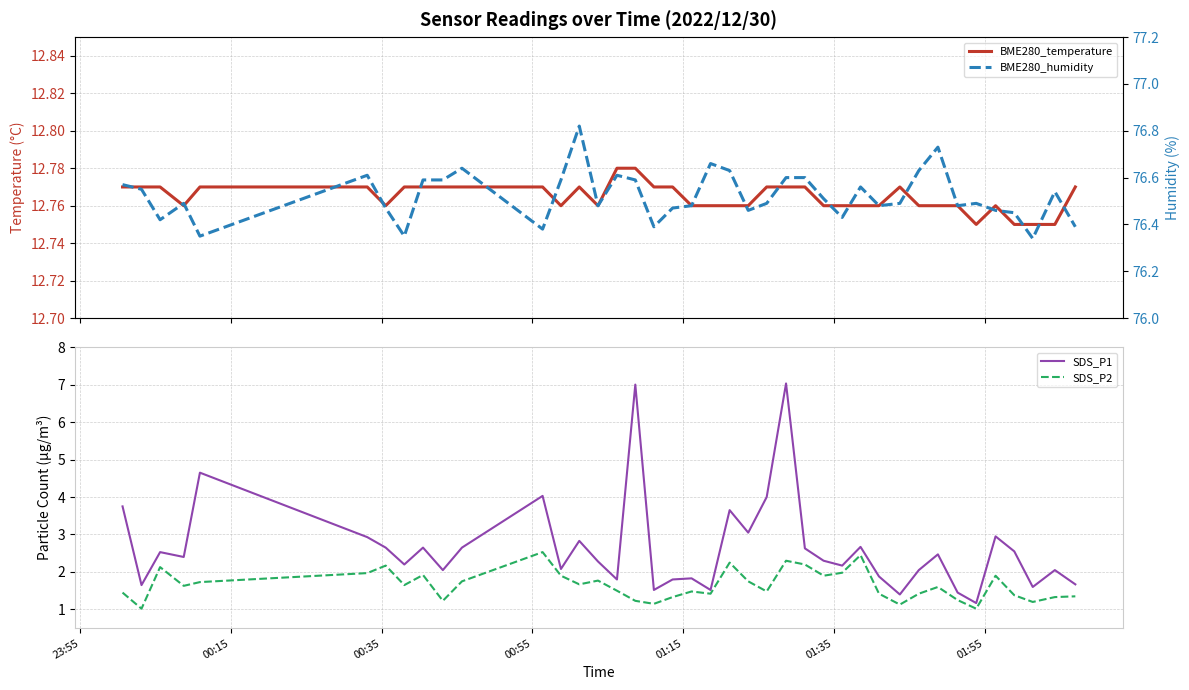

What is the lowest value of the SDS_P1 series?

1.2